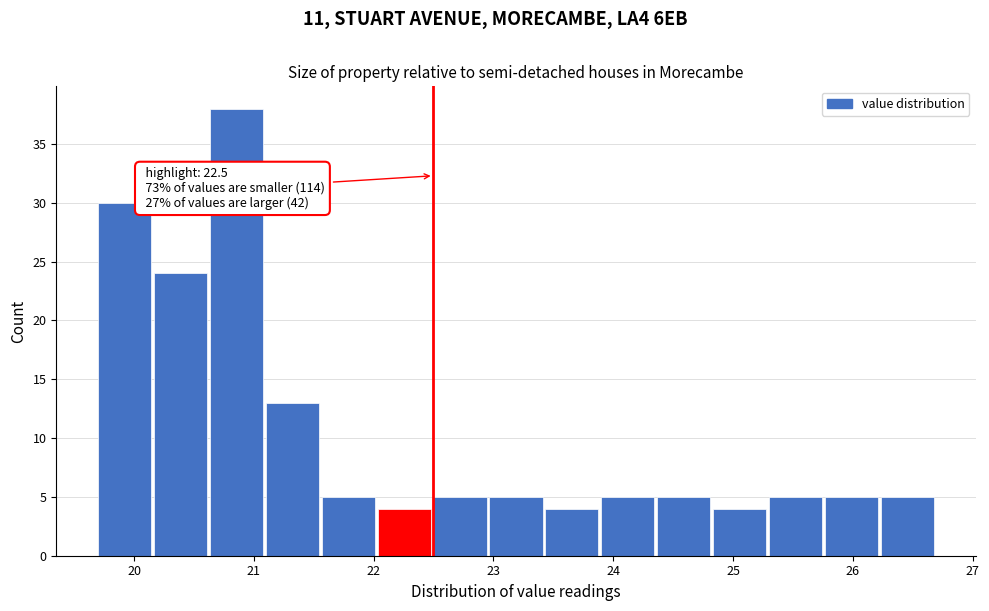

Over which range of the x-axis is the bar tallest?

20.6 to 21.1